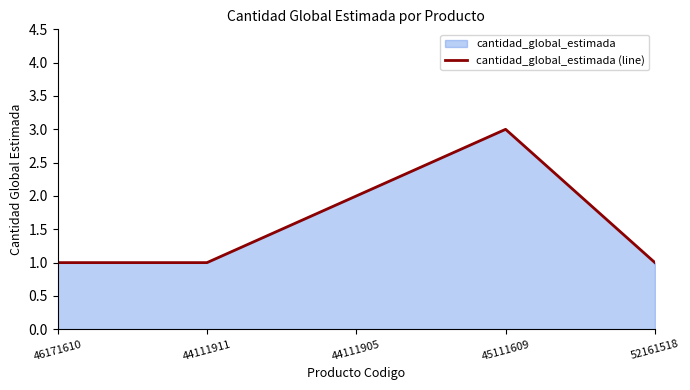

Rank the categories by value from highest to lowest.

45111609, 44111905, 46171610, 44111911, 52161518